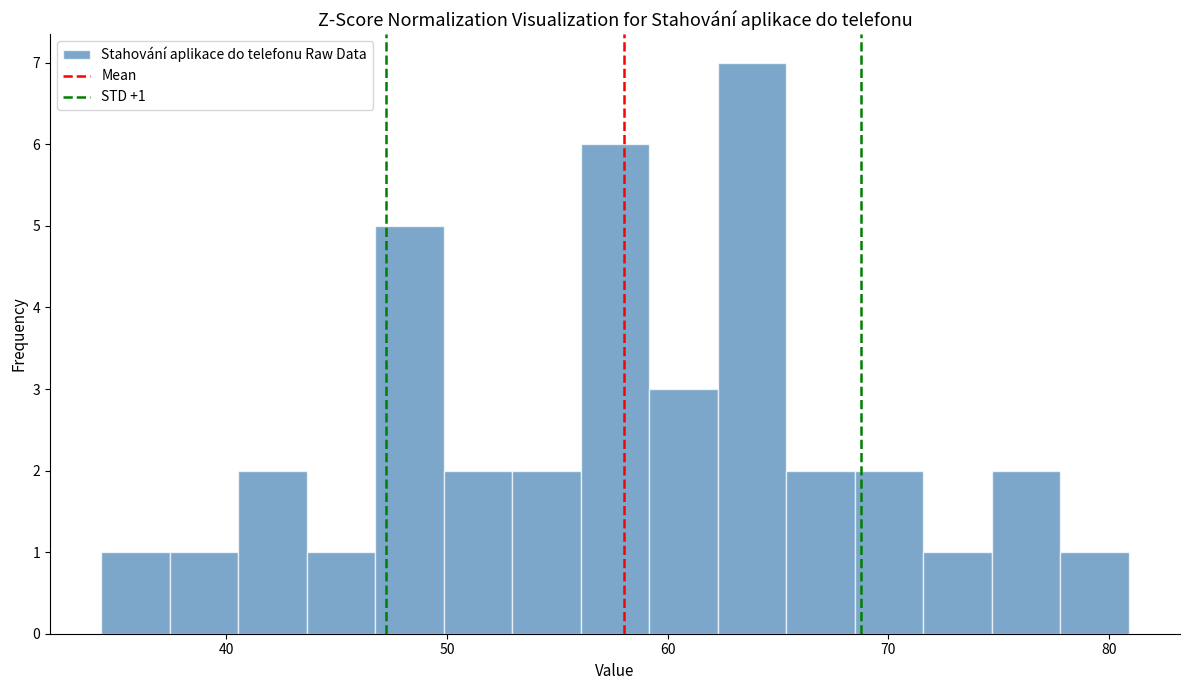

Around what value on the x-axis is the tallest bar? Give the approximate position of its centre, as read against the axis.

64